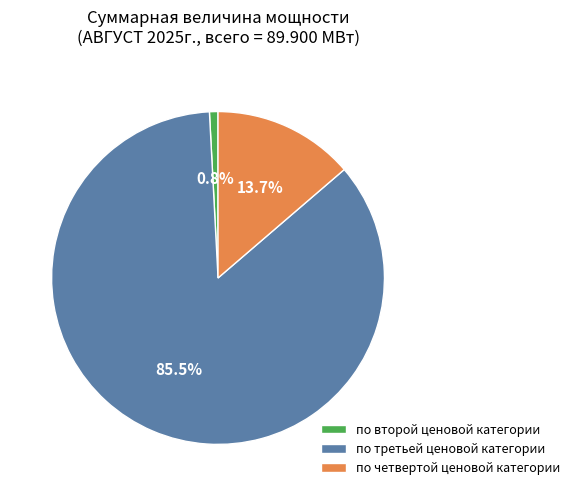

Approximately how many times larger is the value at по третьей ценовой категории compared to по четвертой ценовой категории?

6.2